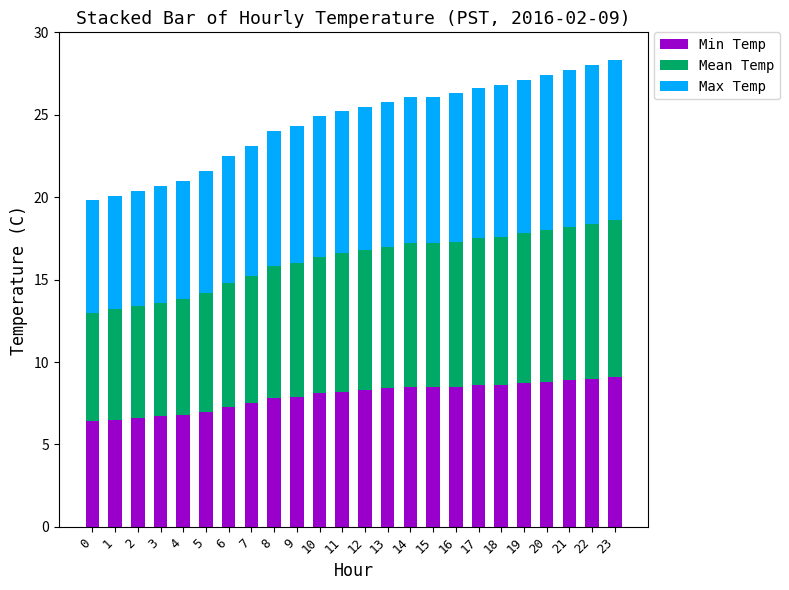

What is the sum of all Min Temp values?

190.7